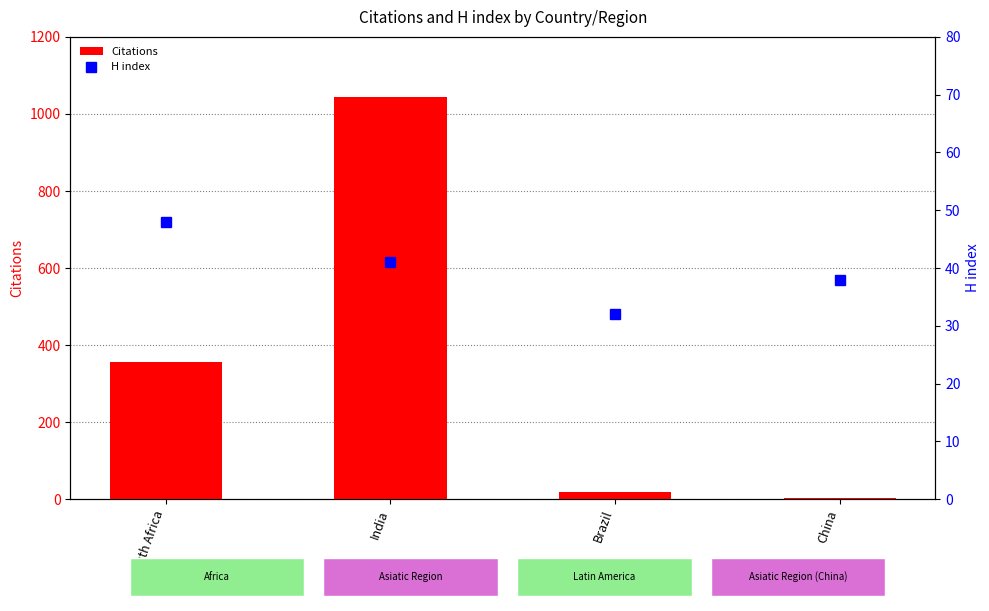

Where is H index nearest to the value 40?

India